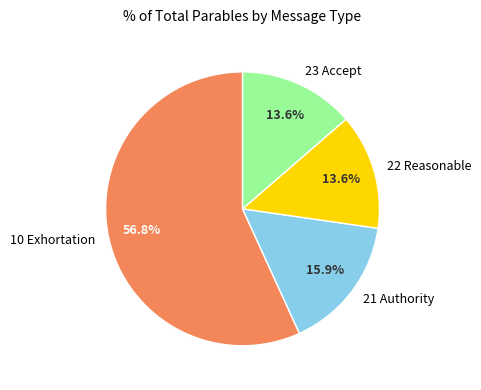

Which category has the biggest portion of the pie?

10 Exhortation